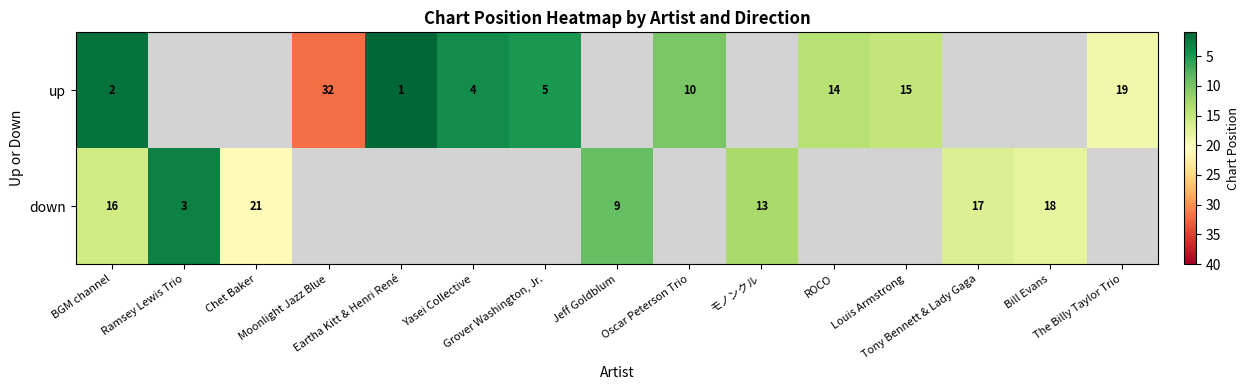

How many values in down are above zero?

7